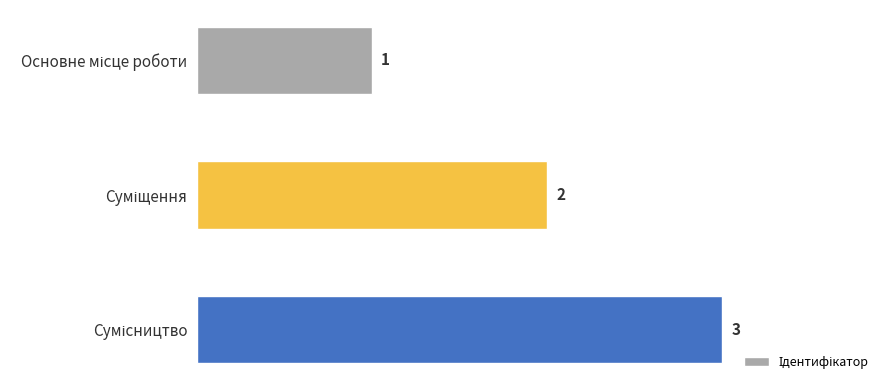

What is the maximum value shown in the chart?

3